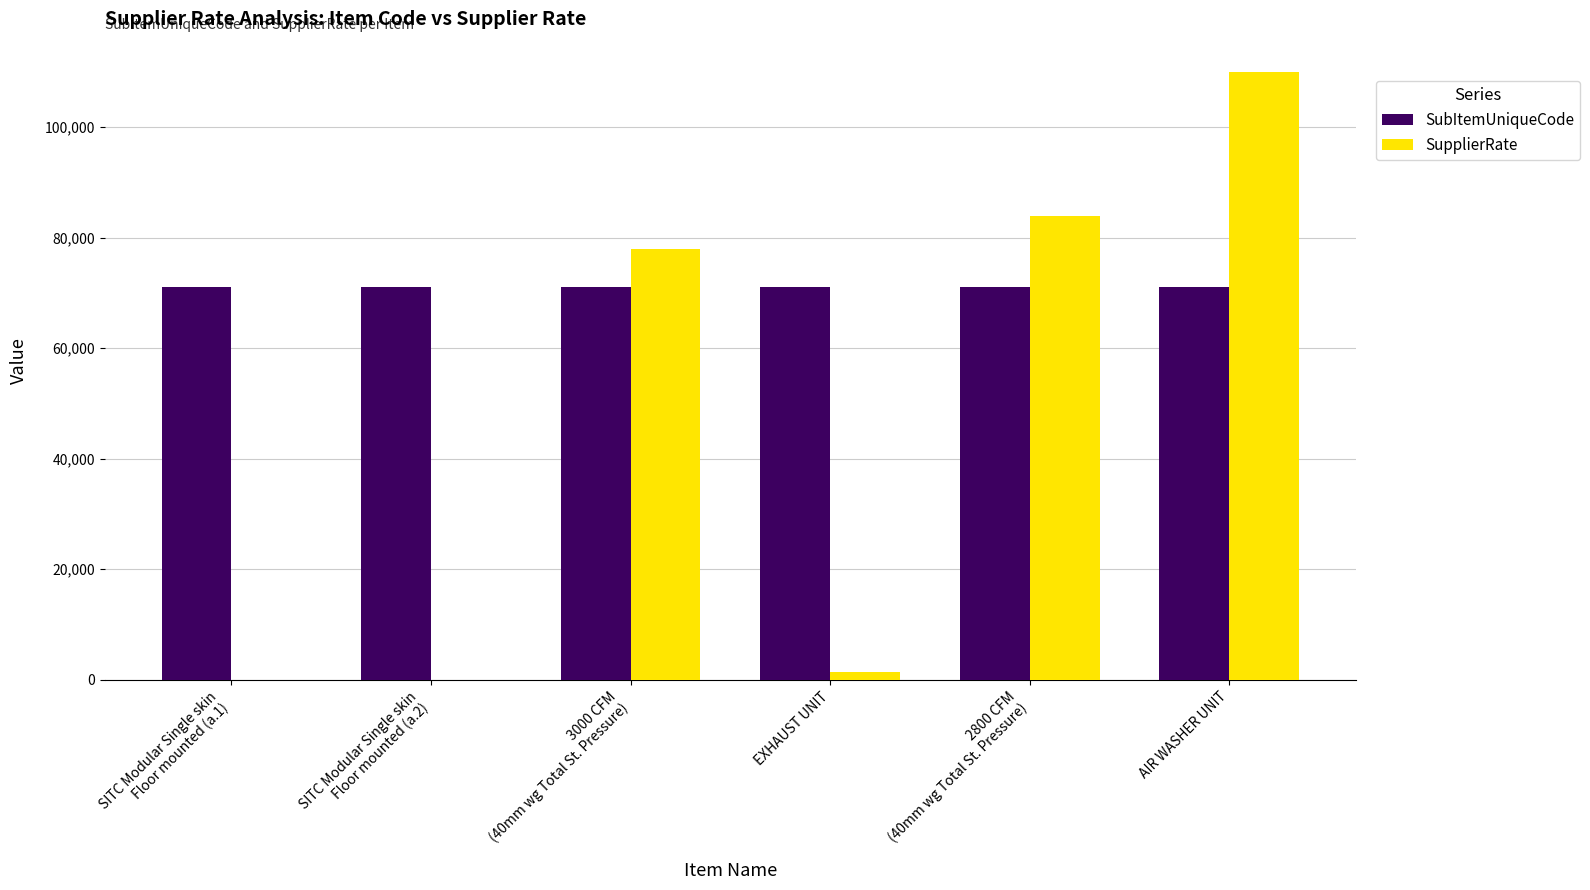

What is the total value across all series at AIR WASHER UNIT?

181165